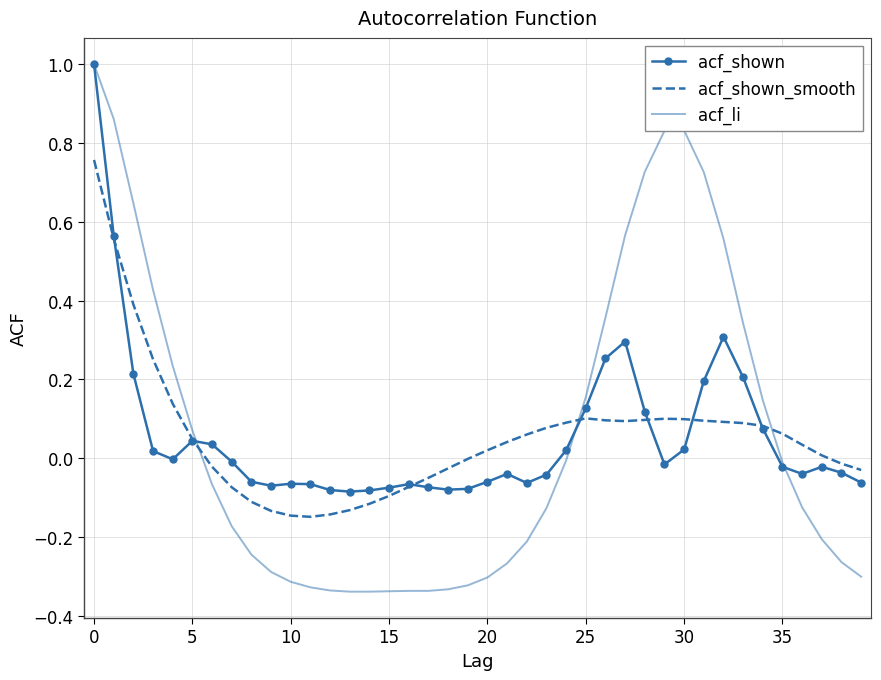

Which series has the widest spread of values?

acf_li